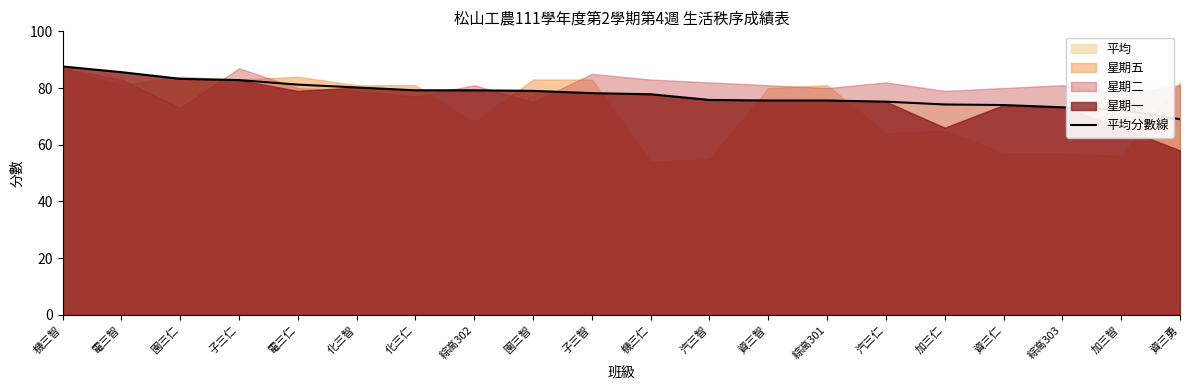

Which label corresponds to the smallest value in the chart?

資三勇